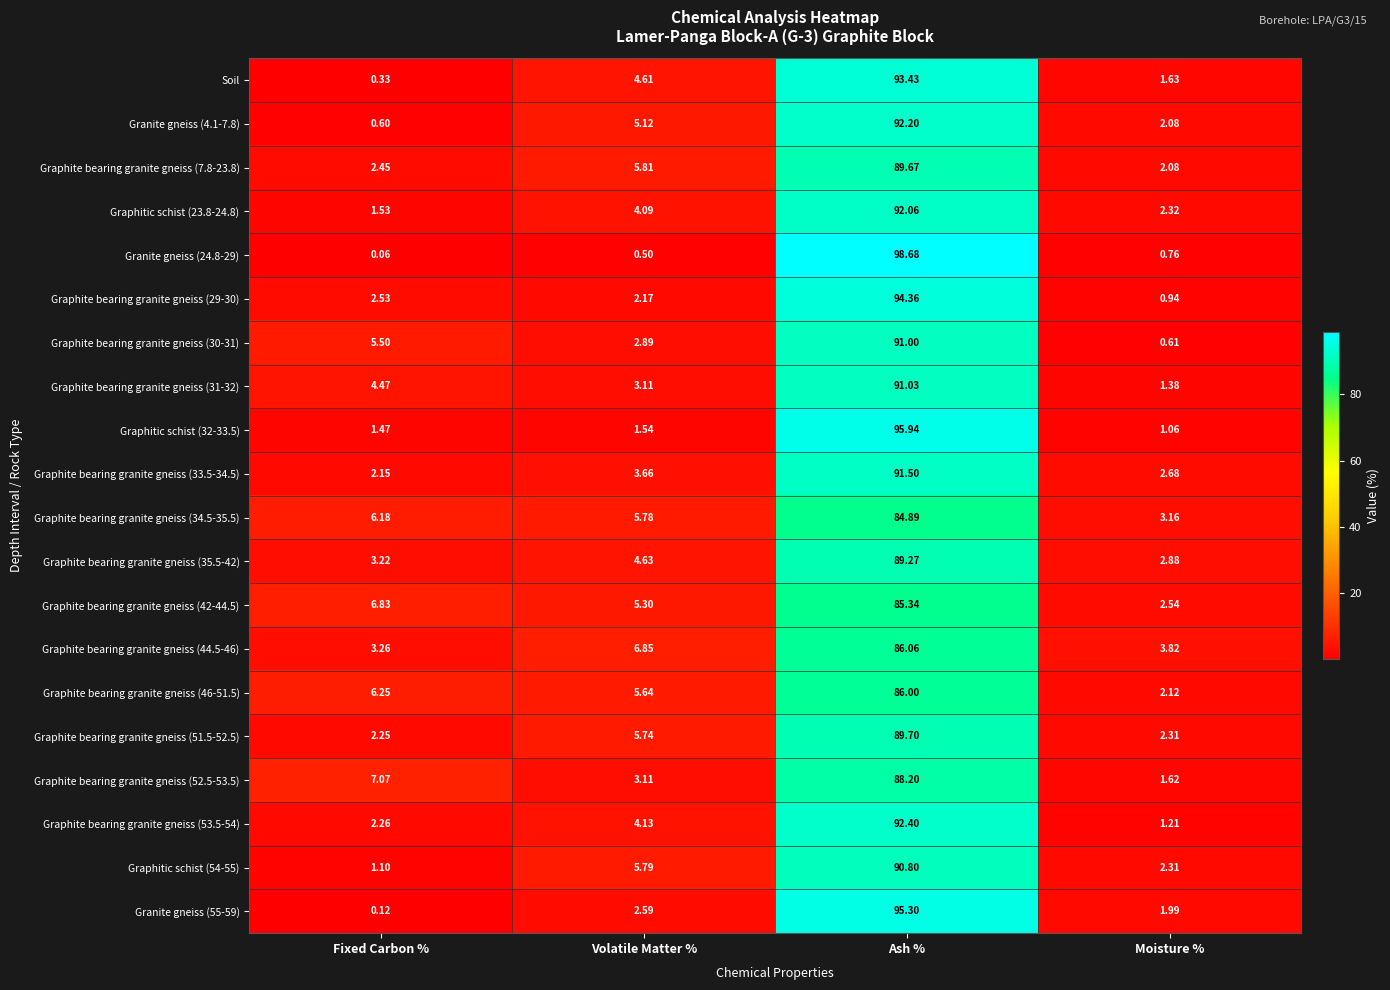

Which label corresponds to the largest value in the chart?

Ash %